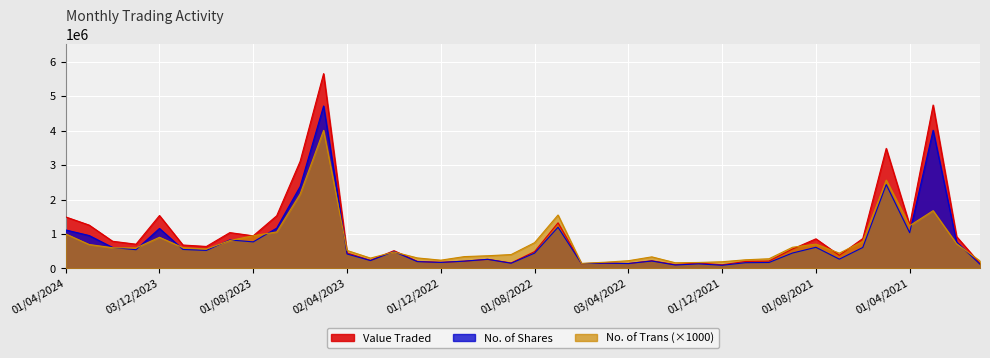

True or false: Value Traded has a value of 3109434 at 04/06/2023.

True